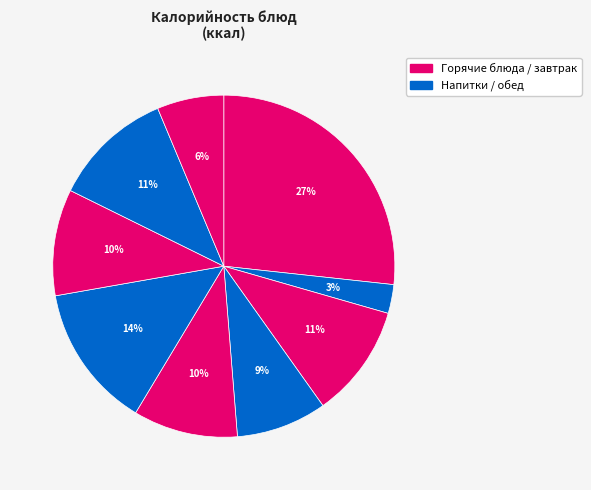

How many segments does this pie chart have?

9